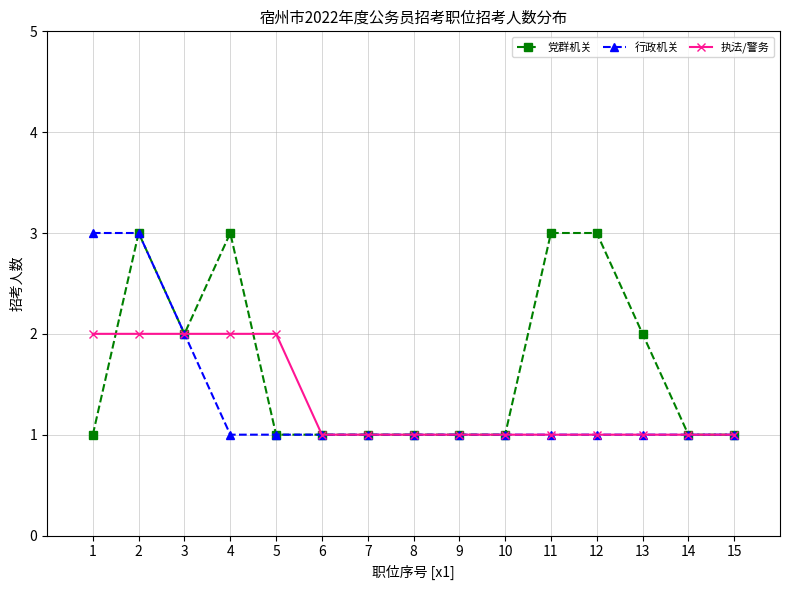

What is the difference between the maximum and minimum values in the 行政机关 series?

2